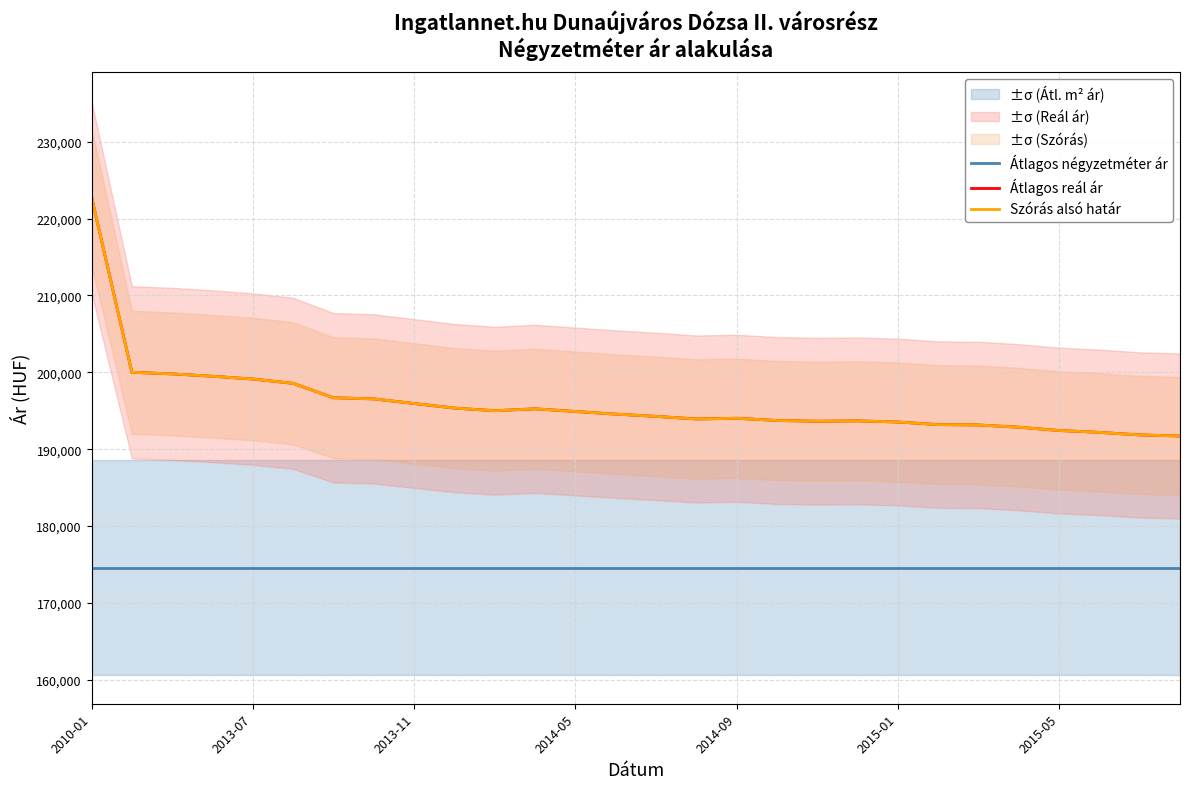

Does the chart have visible grid lines?

Yes